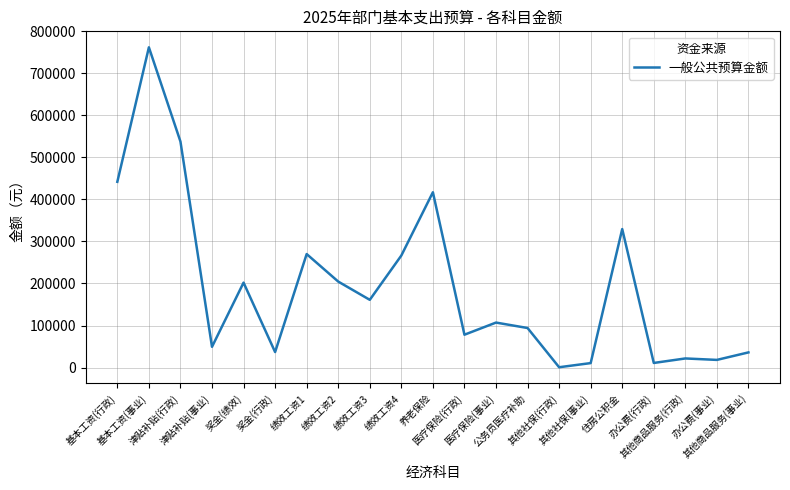

How many distinct data groups are displayed?

1